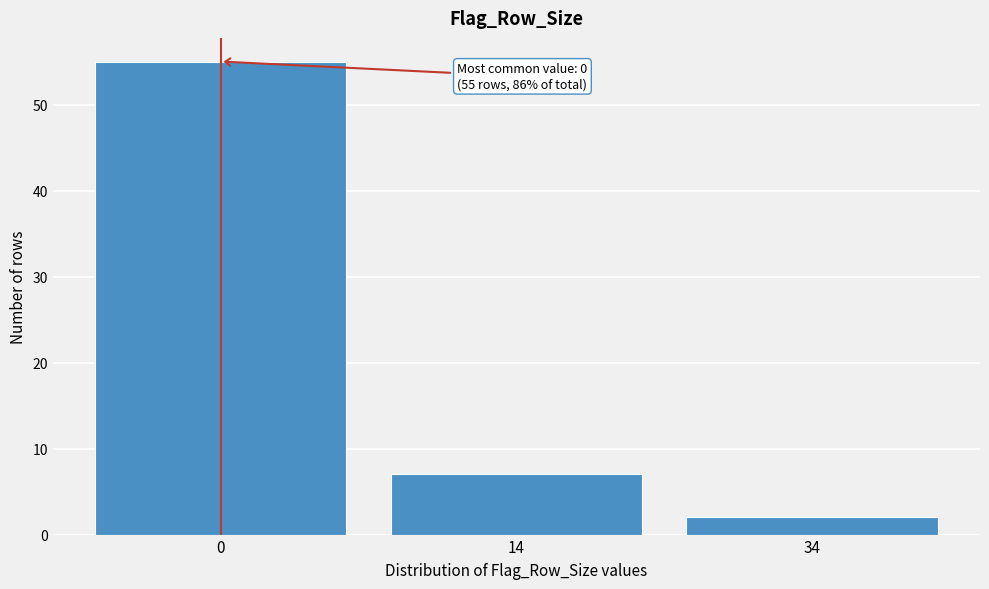

Reading left to right, transcribe all the data shown in this chart.

0=55	14=7	34=2